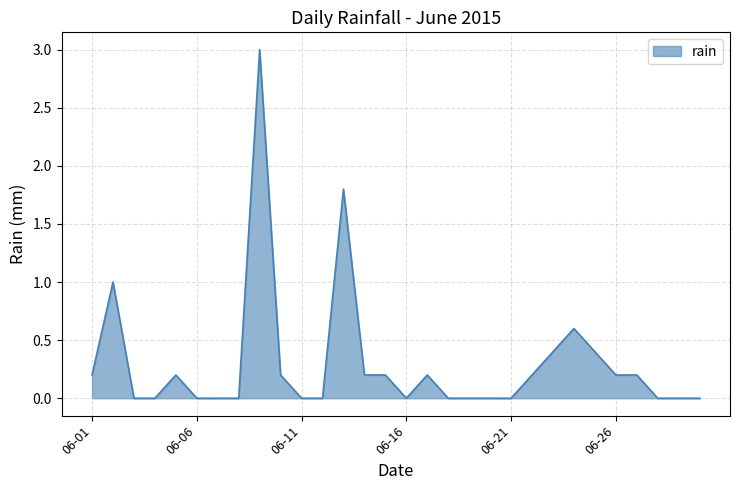

What is the greatest value displayed?

3.0